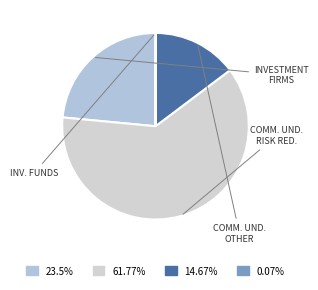

What is the majority slice?

Commercial Undertakings (Long, Risk reducing)